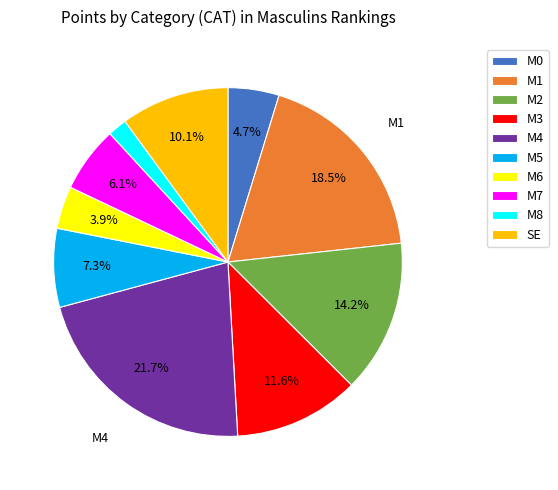

What is the ratio of the value at M8 to the value at M1?

0.1